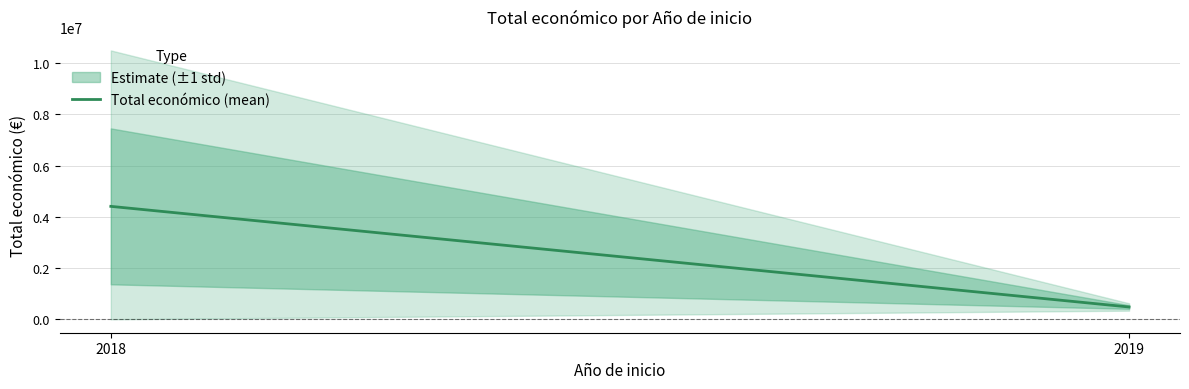

At which label is the value closest to 2445792?

2019